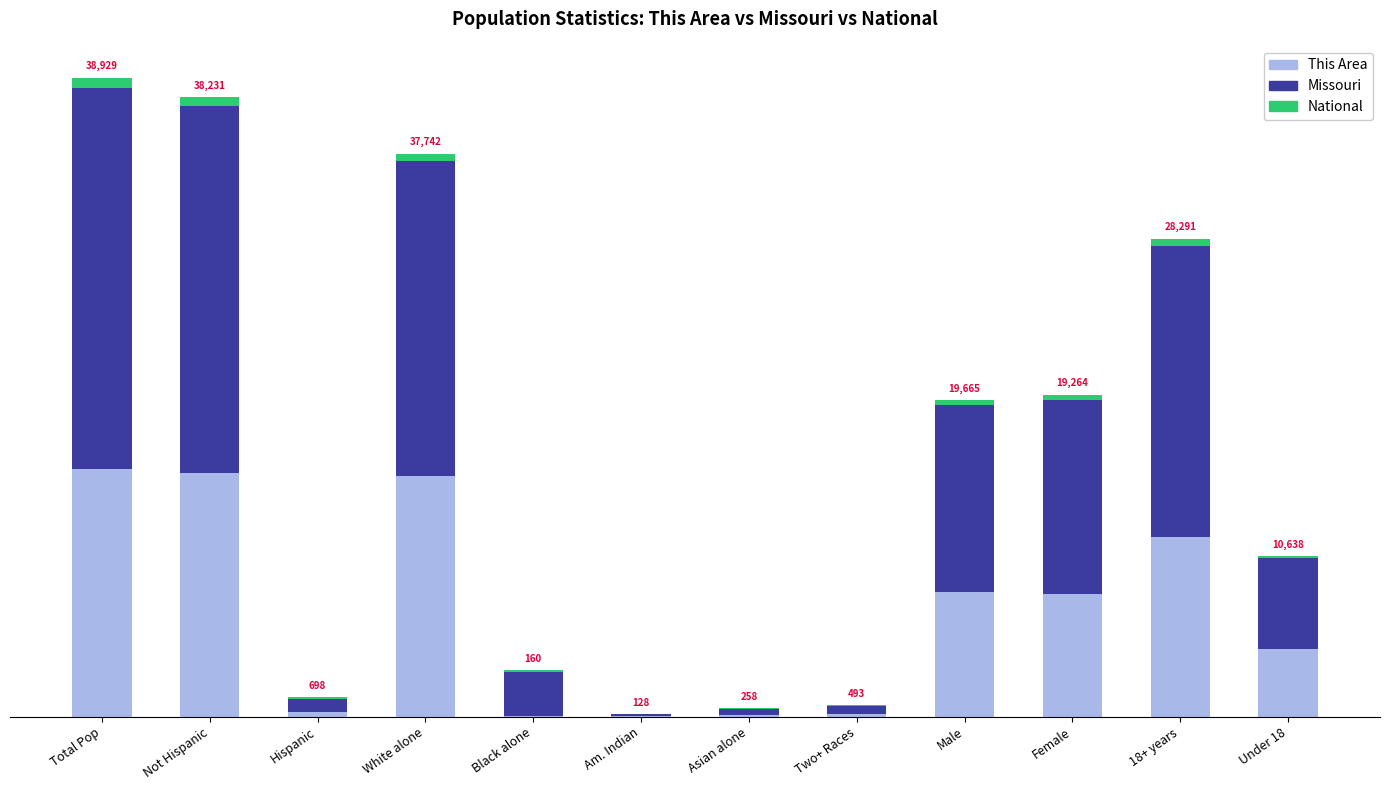

Are the bars grouped side by side (vs. stacked)?

No